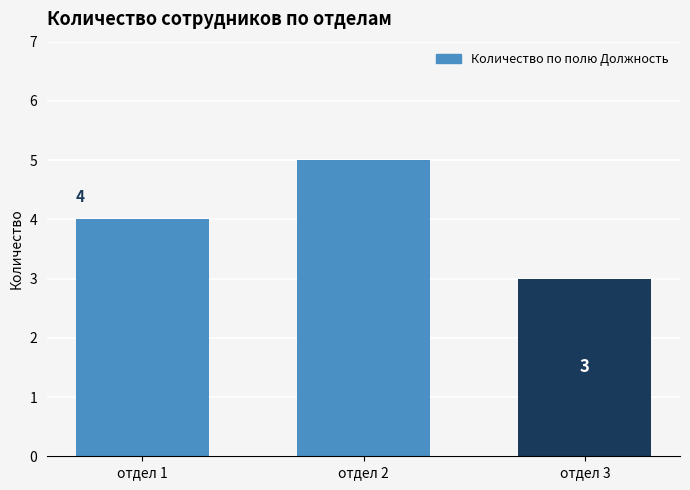

What is the average value?

4